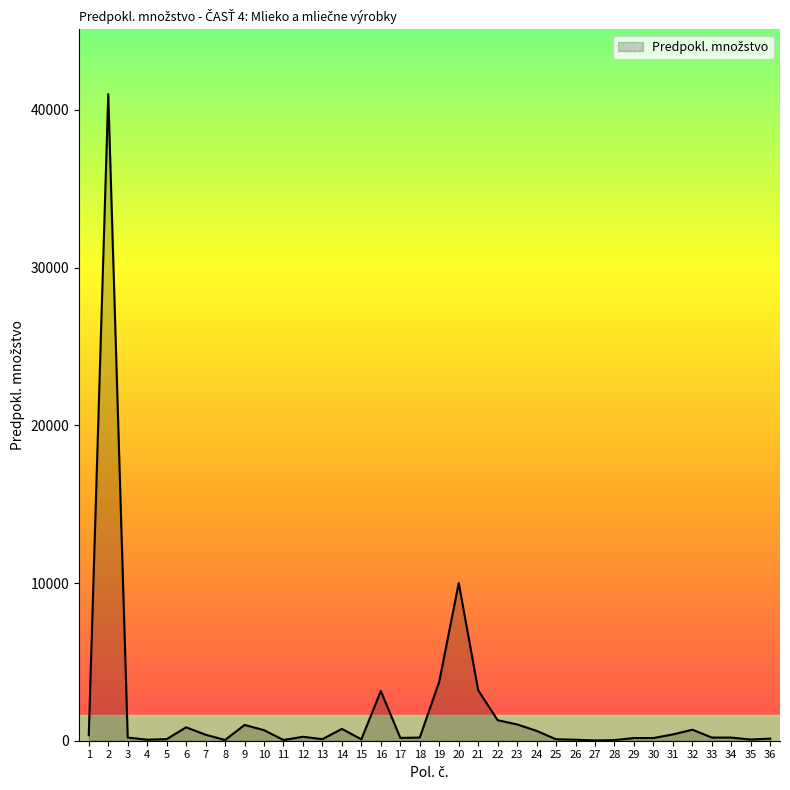

How many values are below 200?

15